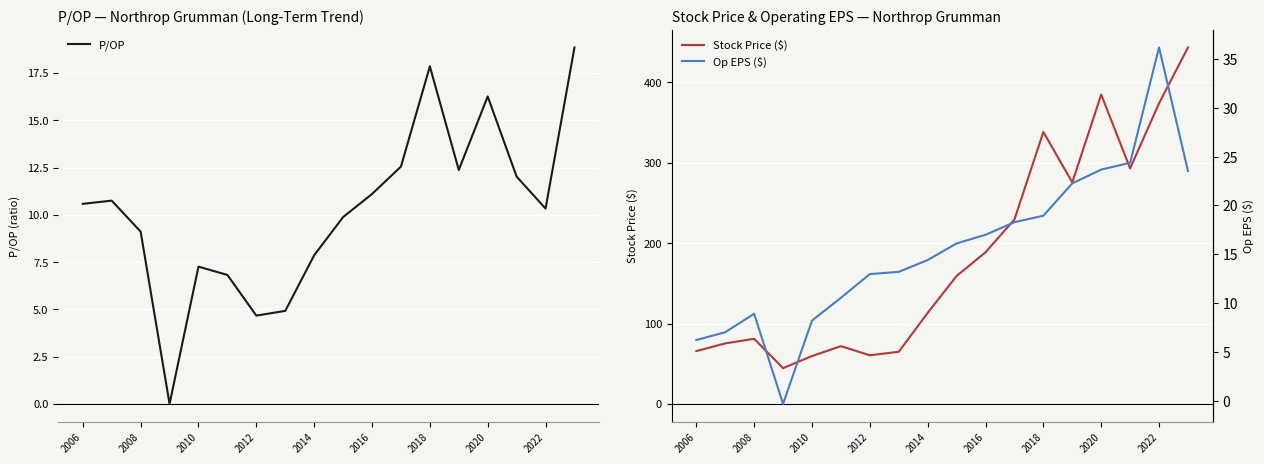

True or false: P/OP has a value of 16.2 at 2016.

False